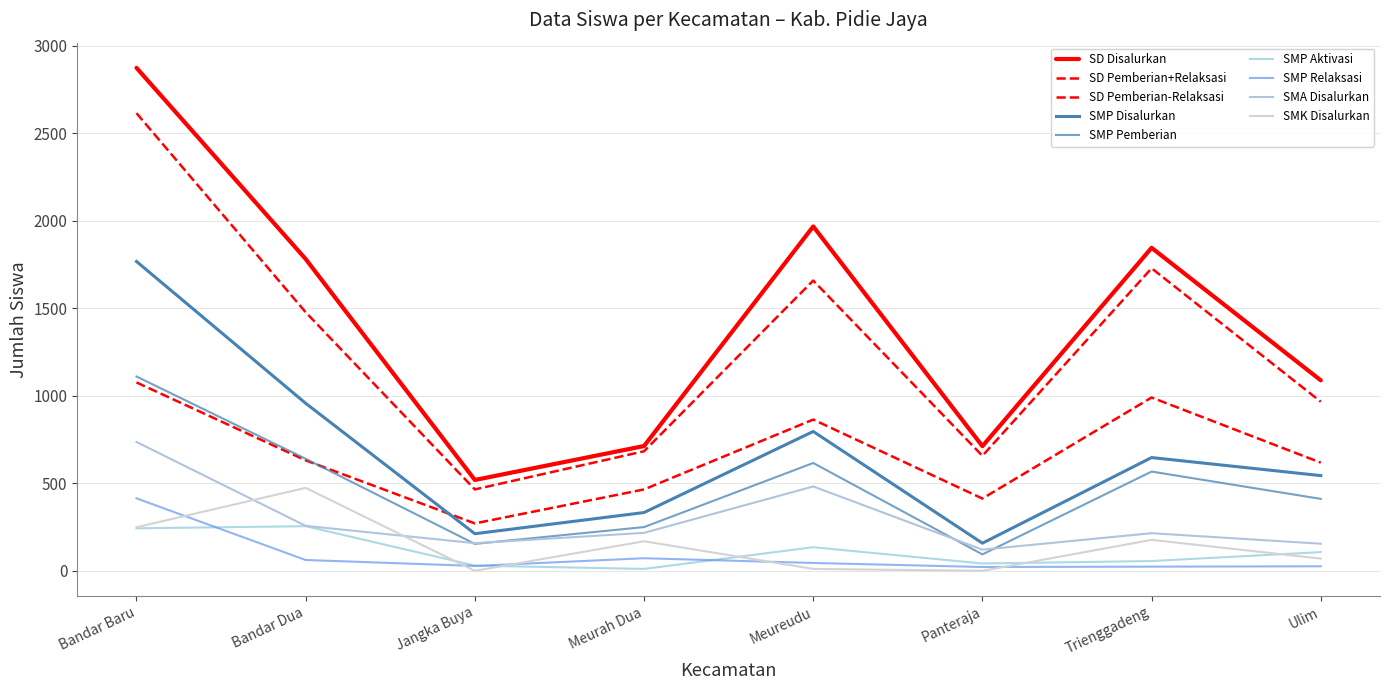

Does the chart display data point markers on the line(s)?

No